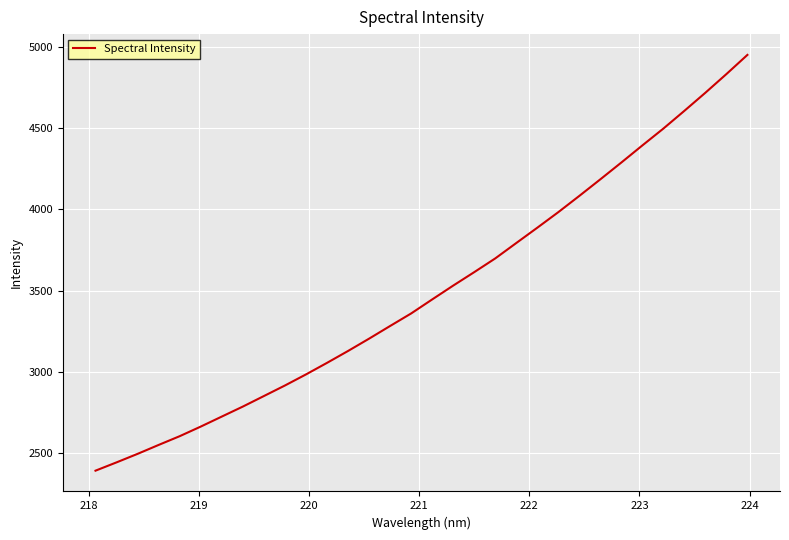

What is the difference between the second highest and minimum values?

2445.8